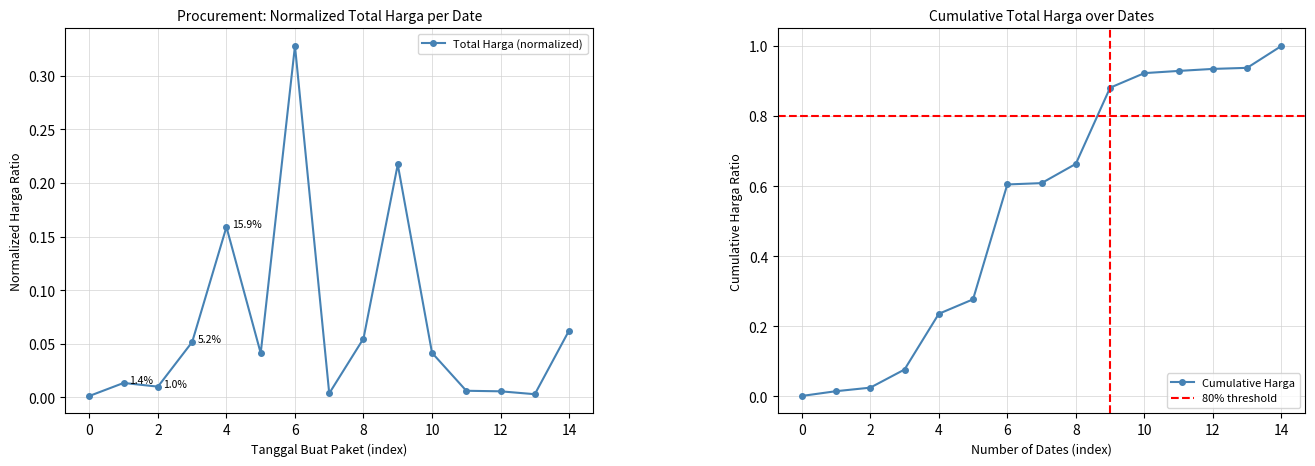

At which label does Total Harga (normalized) reach its peak?

6